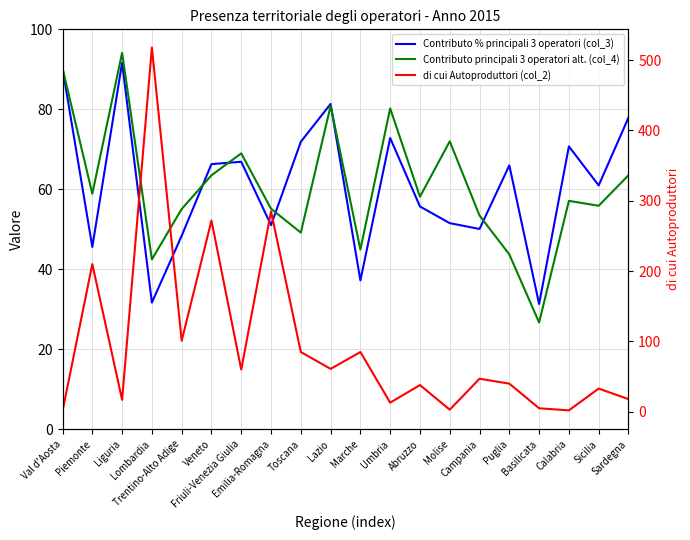

Count the number of data series in this chart.

3